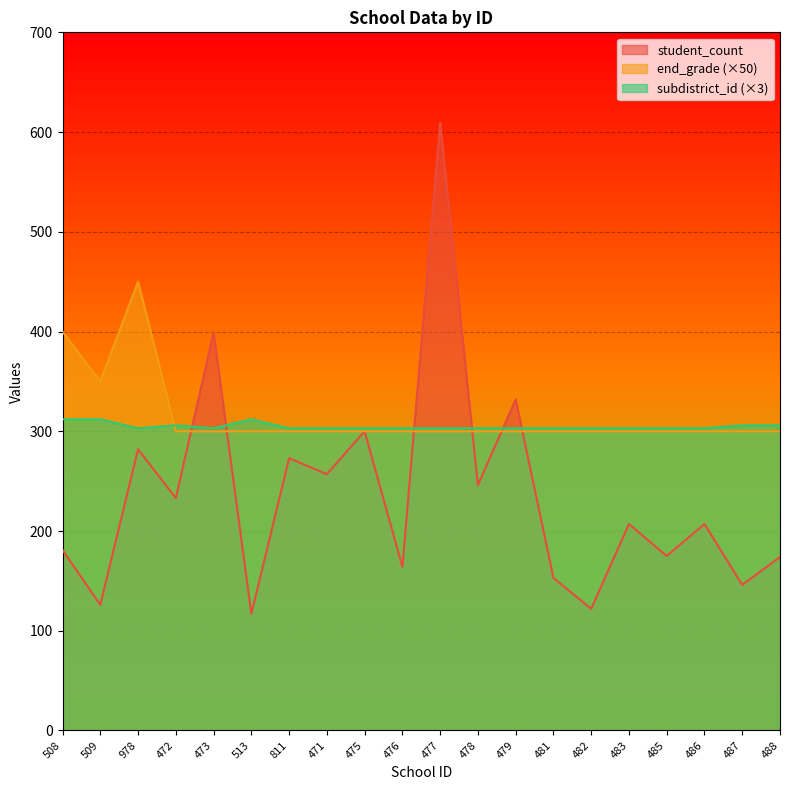

What is the difference between the student_count values at 513 and 481?

36